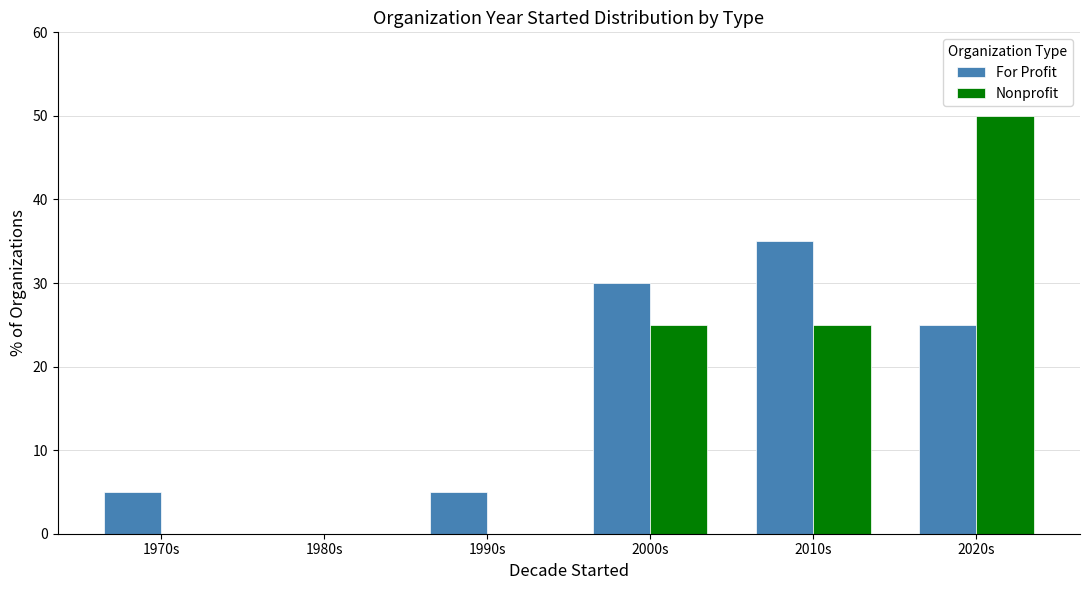

Reading left to right, extract all data points from this chart.

For Profit: 5	0	5	30	35	25
Nonprofit: 0	0	0	25	25	50